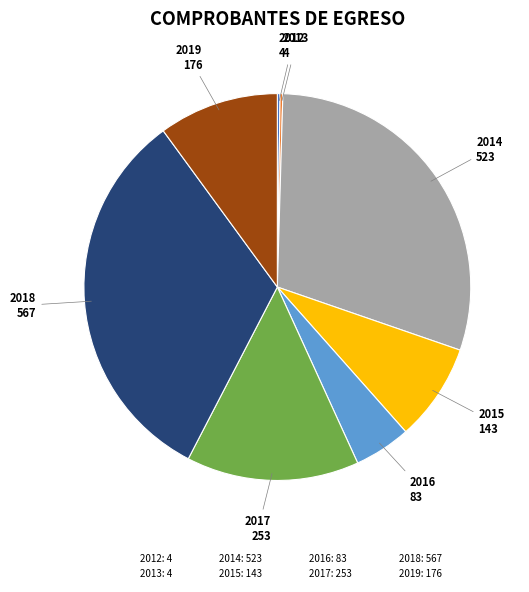

What is the largest slice in the pie chart?

2018